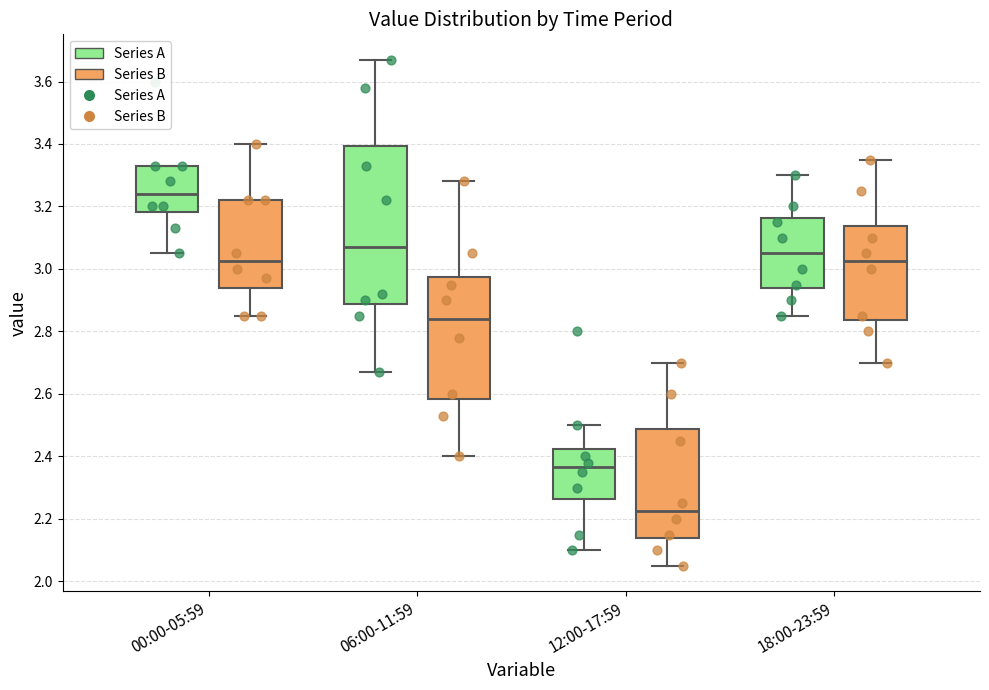

Reading left to right, read every box against the y-axis: the position of its median line, the range the box covers, and the ends of its whiskers. The values are not printed on the chart, so give them approximately, as read against the axis.

00:00-05:59 (Series A): median 3.24, box 3.18 to 3.34, whiskers 3.06 to 3.34
00:00-05:59 (Series B): median 3.02, box 2.94 to 3.22, whiskers 2.86 to 3.40
06:00-11:59 (Series A): median 3.08, box 2.88 to 3.40, whiskers 2.68 to 3.68
06:00-11:59 (Series B): median 2.84, box 2.58 to 2.98, whiskers 2.40 to 3.28
12:00-17:59 (Series A): median 2.36, box 2.26 to 2.42, whiskers 2.10 to 2.50
12:00-17:59 (Series B): median 2.22, box 2.14 to 2.48, whiskers 2.06 to 2.70
18:00-23:59 (Series A): median 3.06, box 2.94 to 3.16, whiskers 2.86 to 3.30
18:00-23:59 (Series B): median 3.02, box 2.84 to 3.14, whiskers 2.70 to 3.36